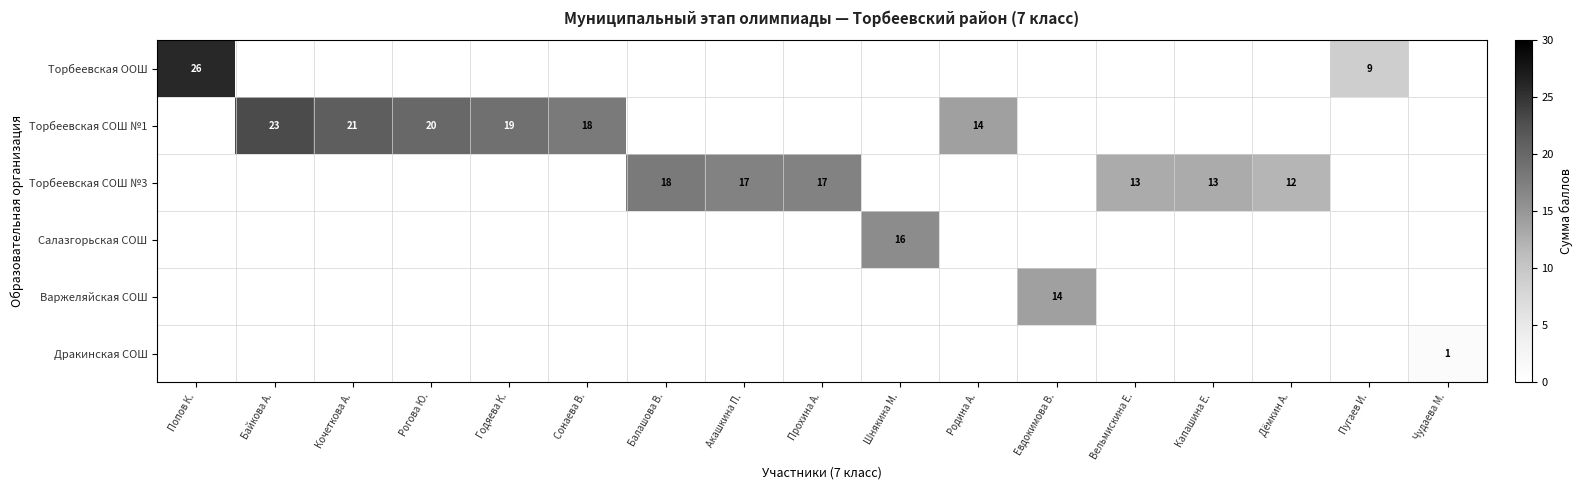

The value of Торбеевская СОШ №1 at Байкова А. is 23. True or false?

True